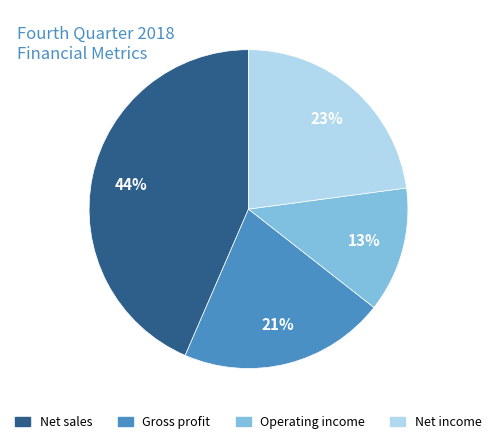

What percentage is the Net income slice, to the nearest percent?

23%